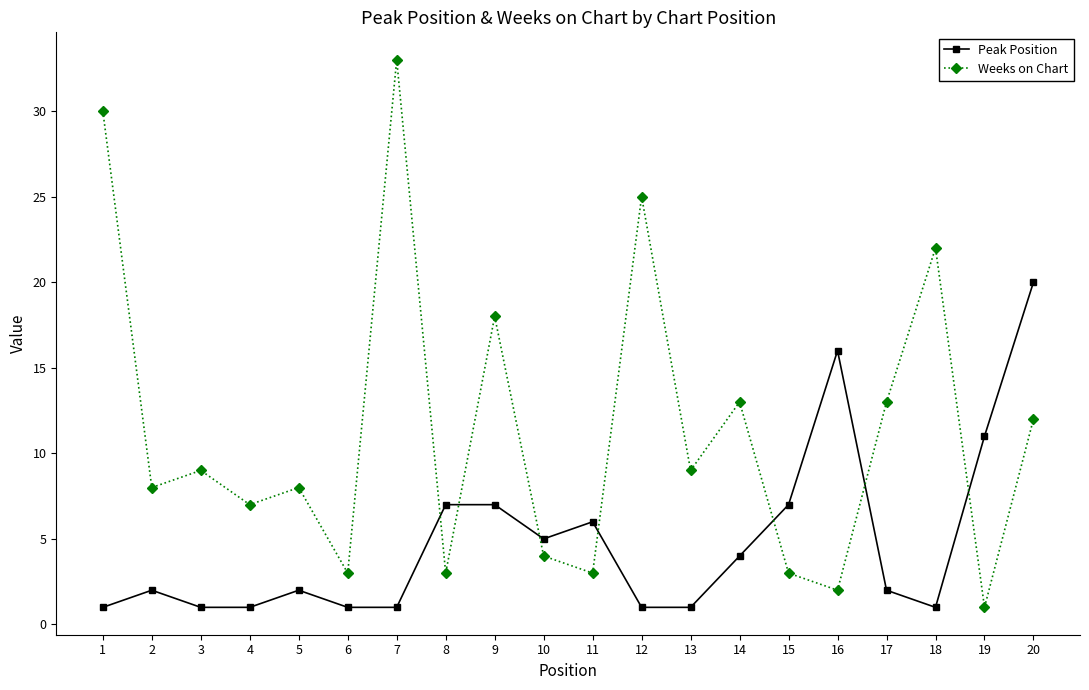

What is the highest value of the Weeks on Chart series?

33